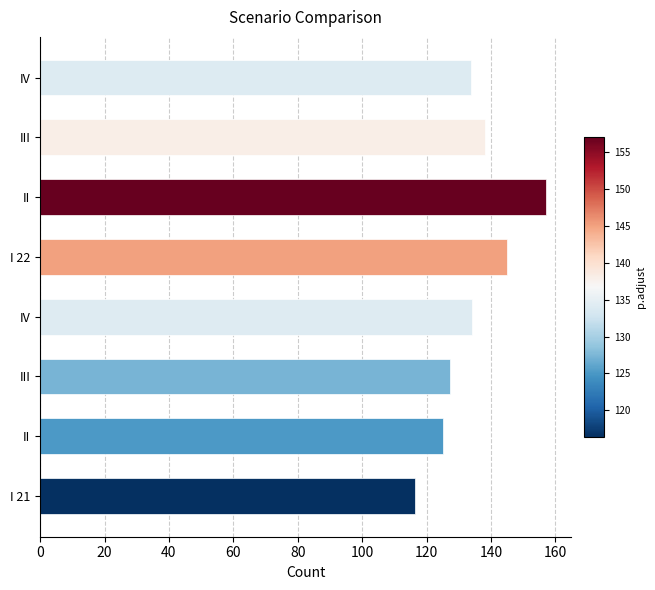

How many series are shown in this chart?

1